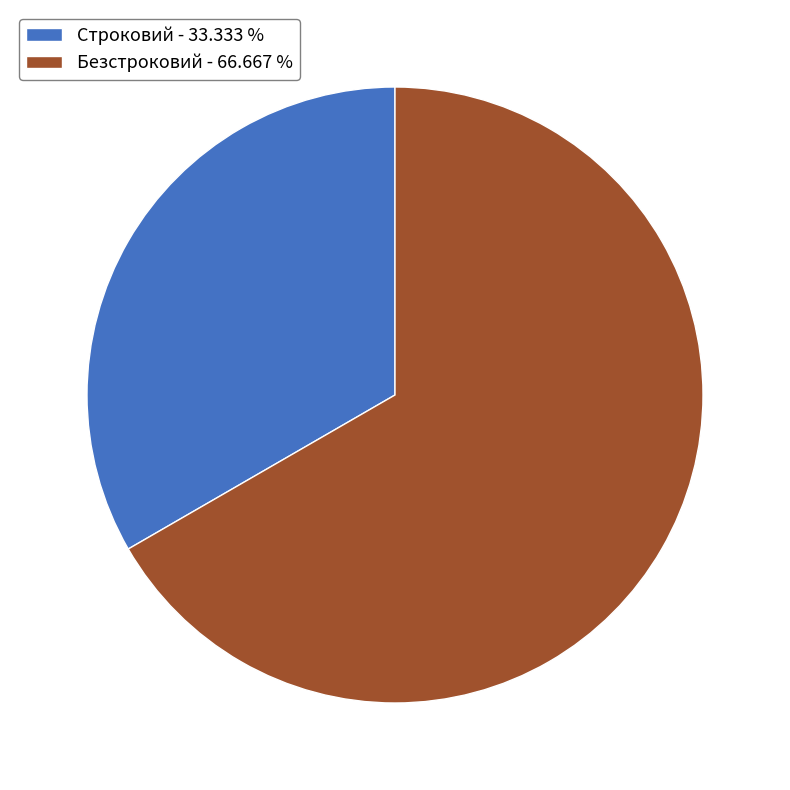

What is the largest slice in the pie chart?

Безстроковий